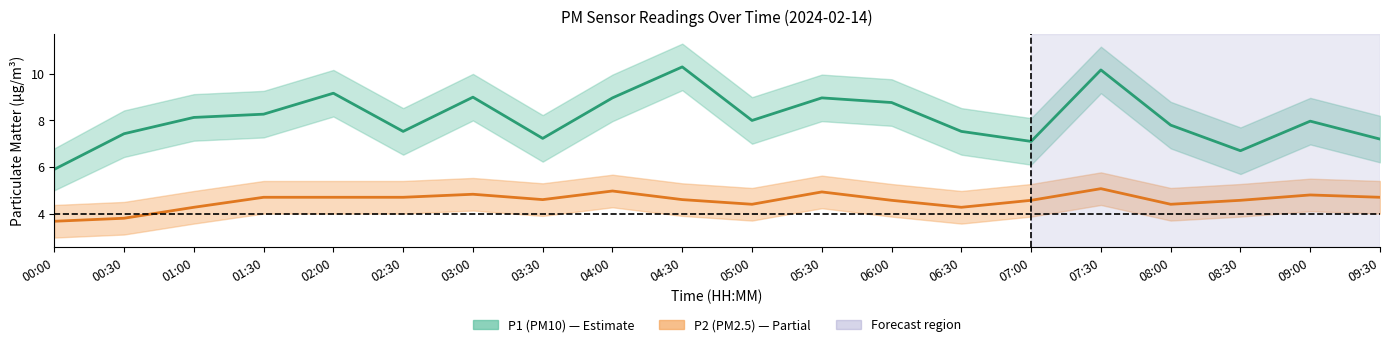

Rank the series by their average value, from highest to lowest.

P1, P2